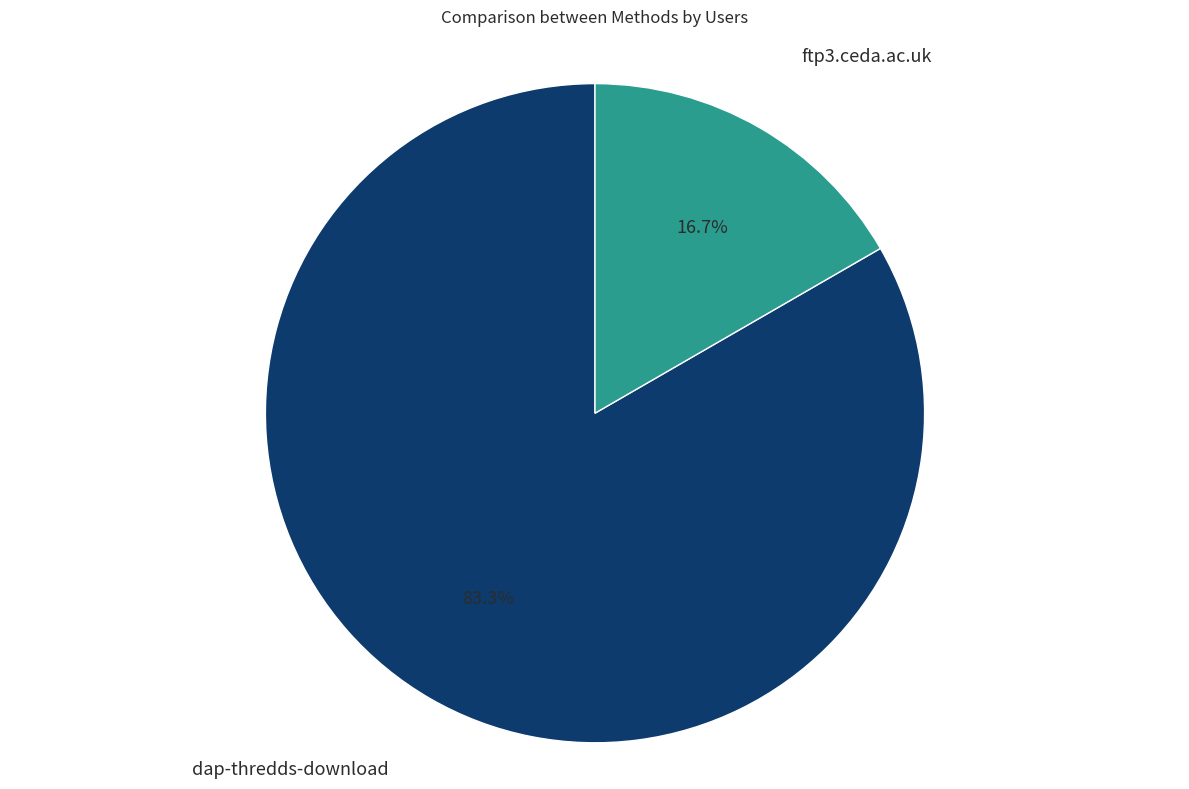

How many slices are in this pie chart?

2